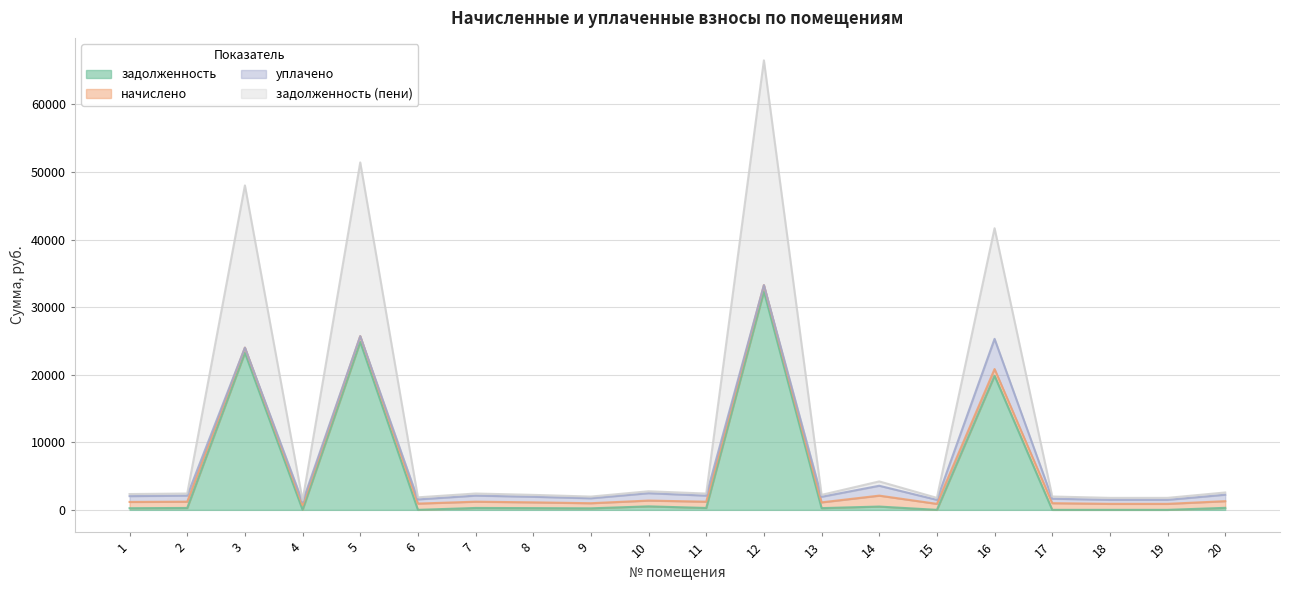

What is the approximate value of задолженность at 12?

32327.4